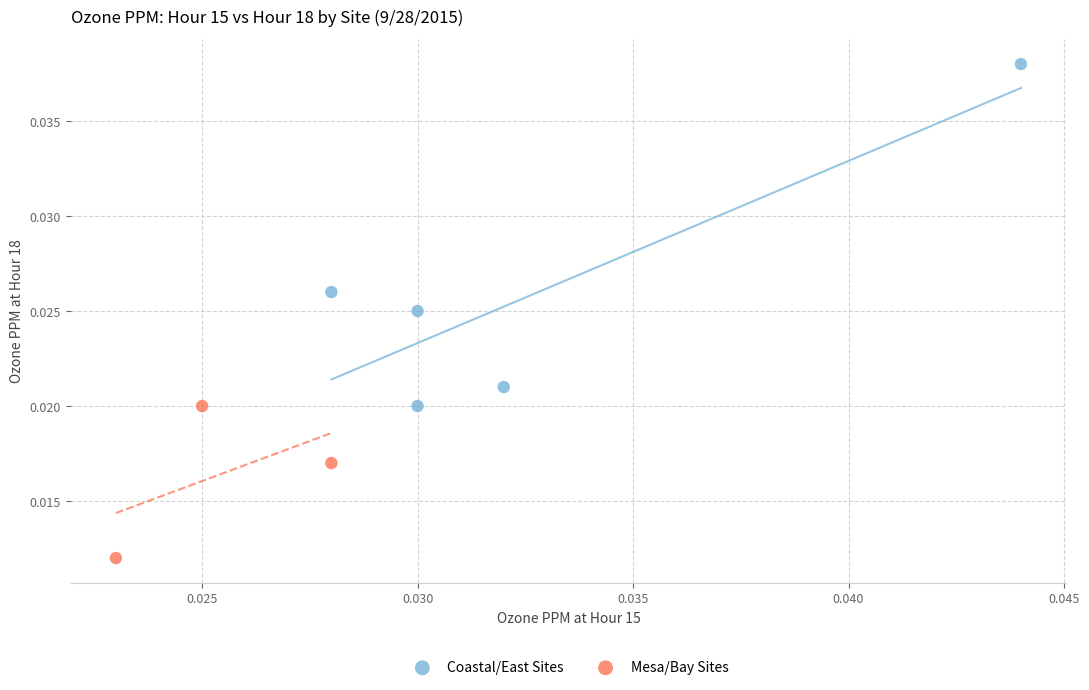

What are all the series names shown in the legend?

Coastal/East Sites, Mesa/Bay Sites